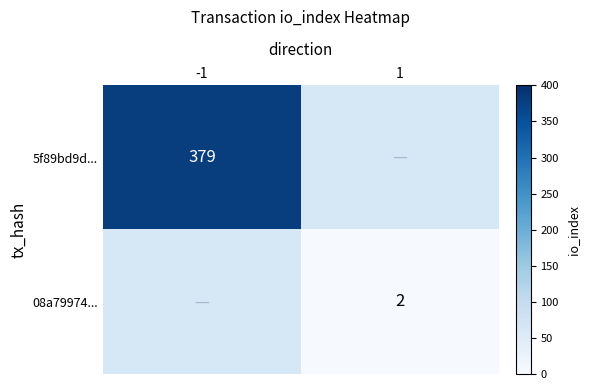

The 08a79974... series shows 2 at 1. True or false?

True